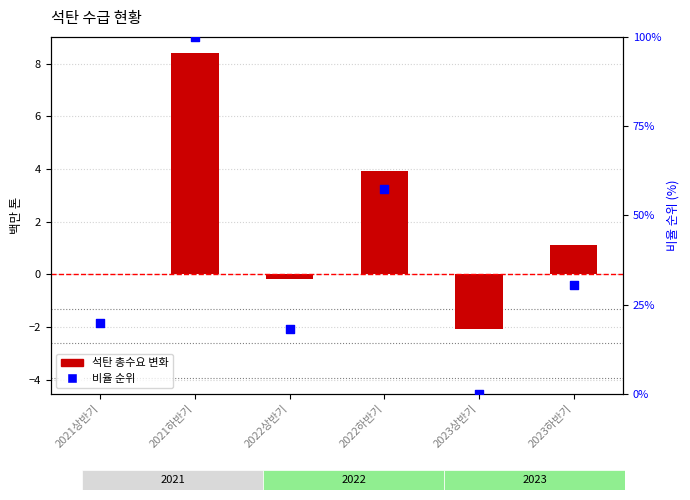

What is the change in value from 2021하반기 to 2023하반기?

-69.4